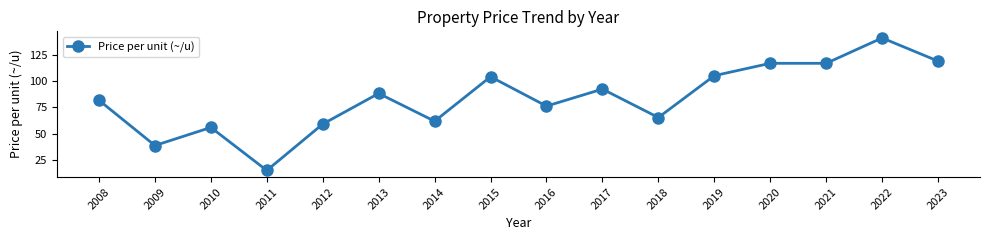

What is the value of the 10th point from the left?

92.3